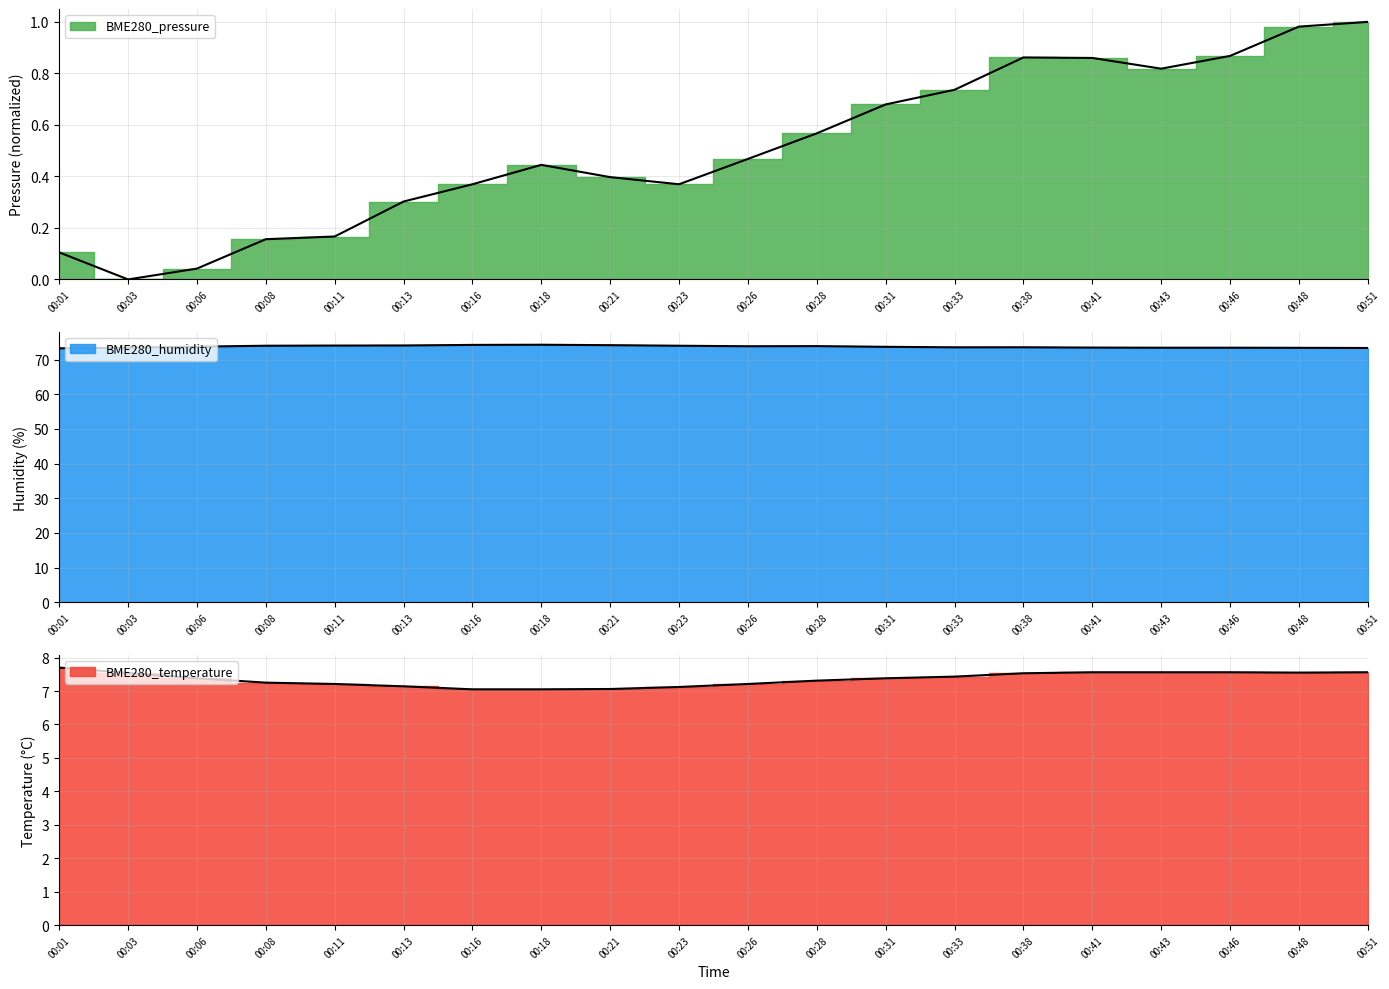

How many interior local valleys does the BME280_temperature series have?

1